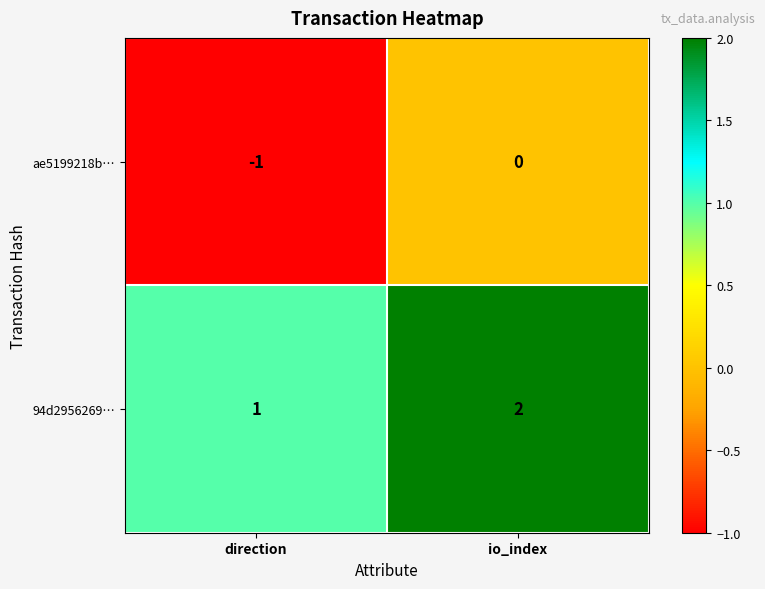

True or false: 94d2956269… has a value of 2 at io_index.

True